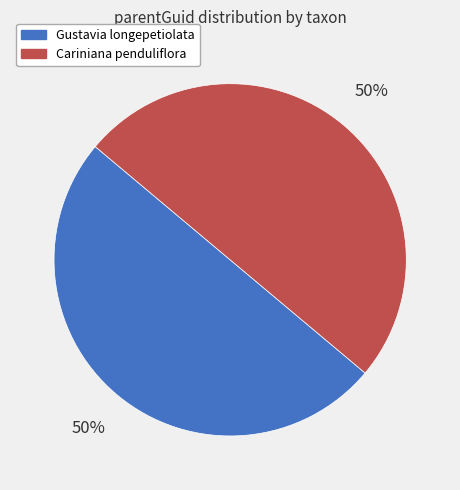

How many segments does this pie chart have?

2